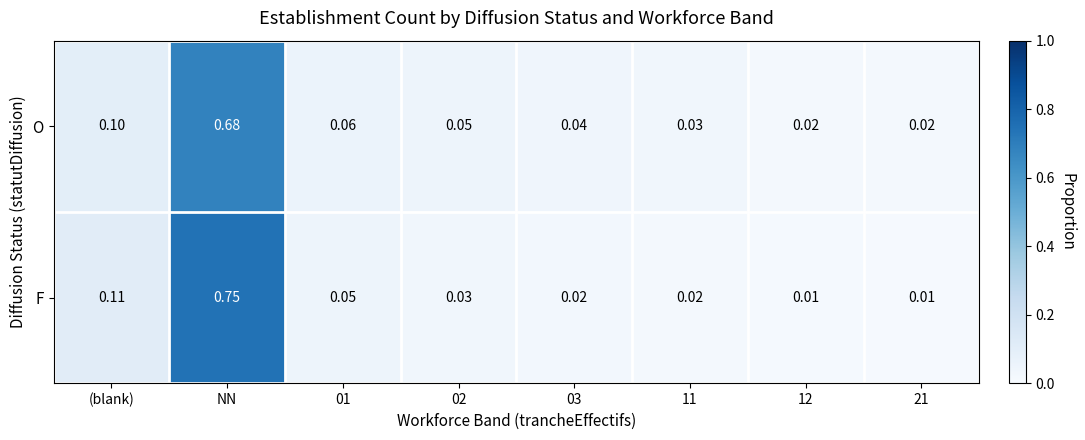

Which series has the widest spread of values?

F